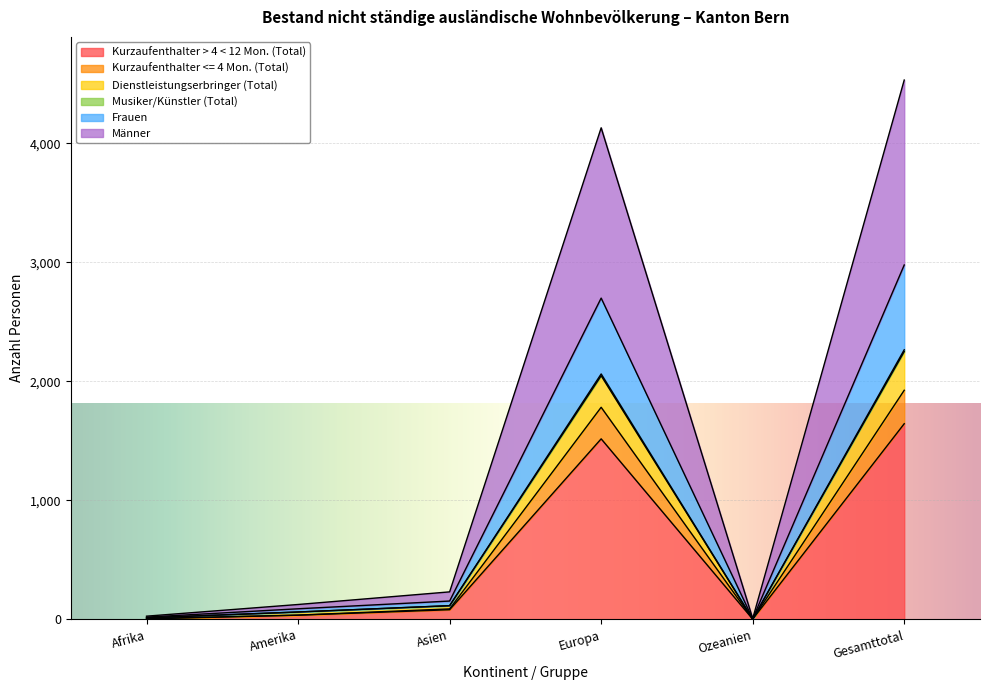

The value of Dienstleistungserbringer (Total) at Afrika is 20. True or false?

True